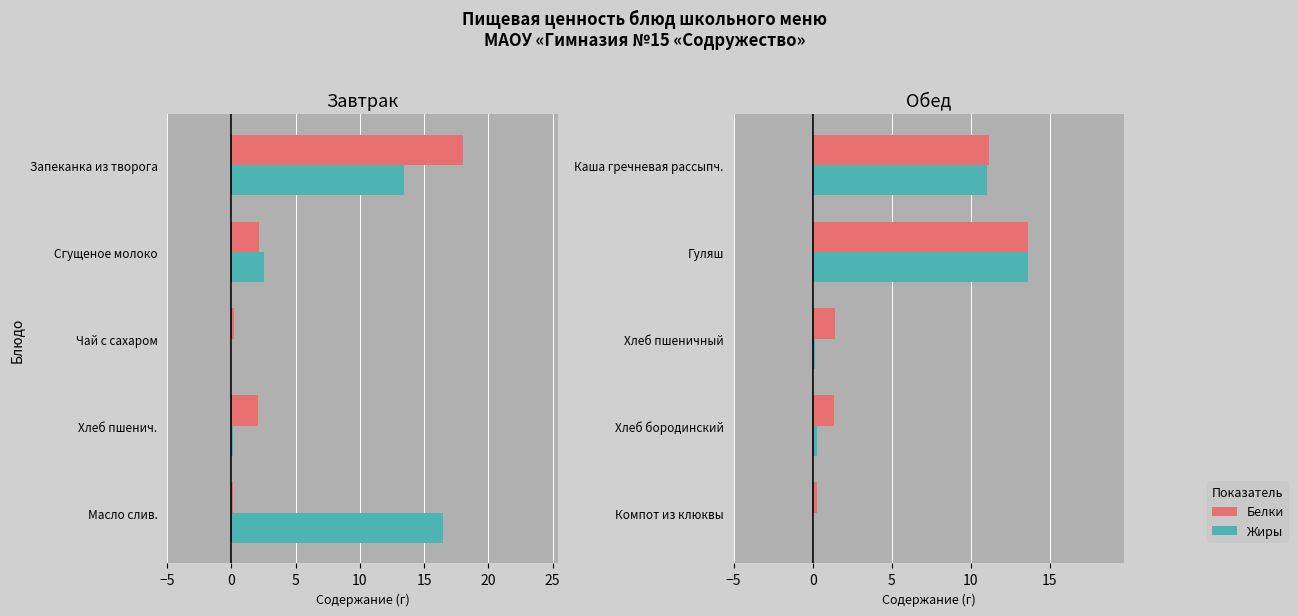

How many data points does each series have?

5